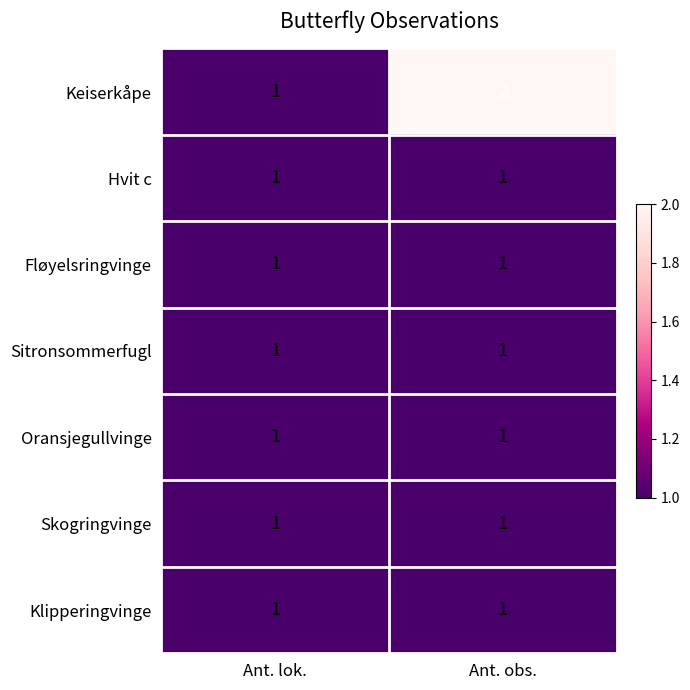

Between Ant. lok. and Ant. obs., which series saw the biggest shift?

Keiserkåpe